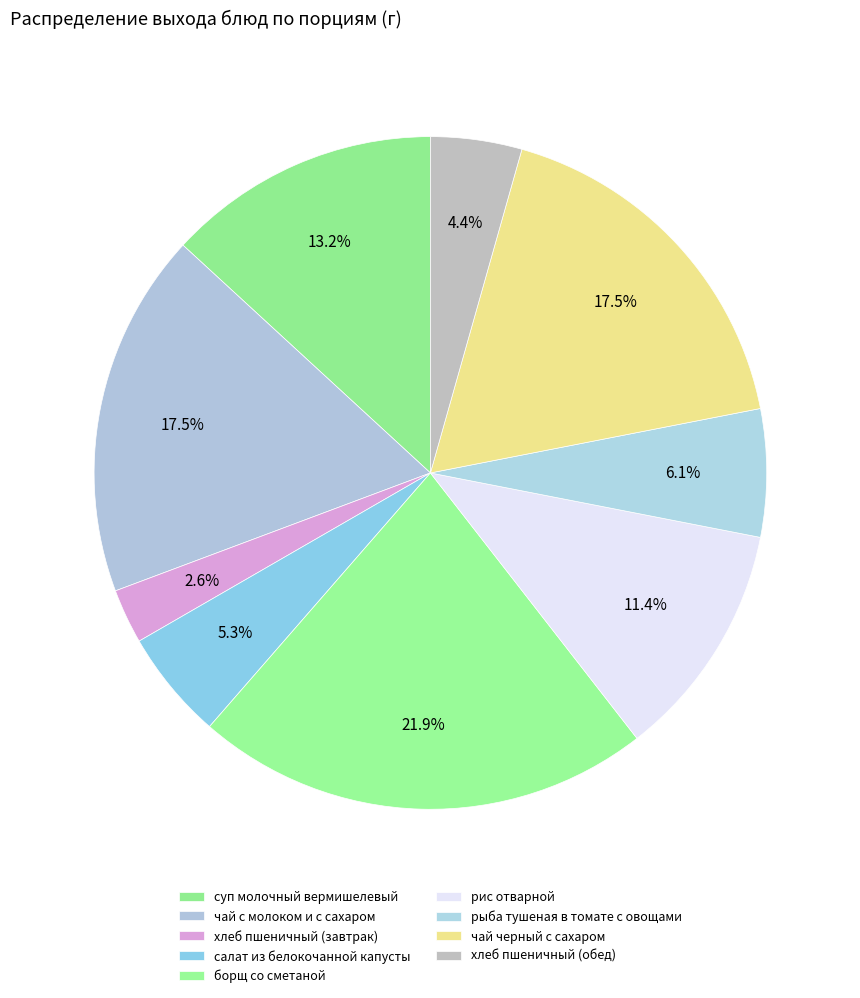

How many segments does this pie chart have?

9